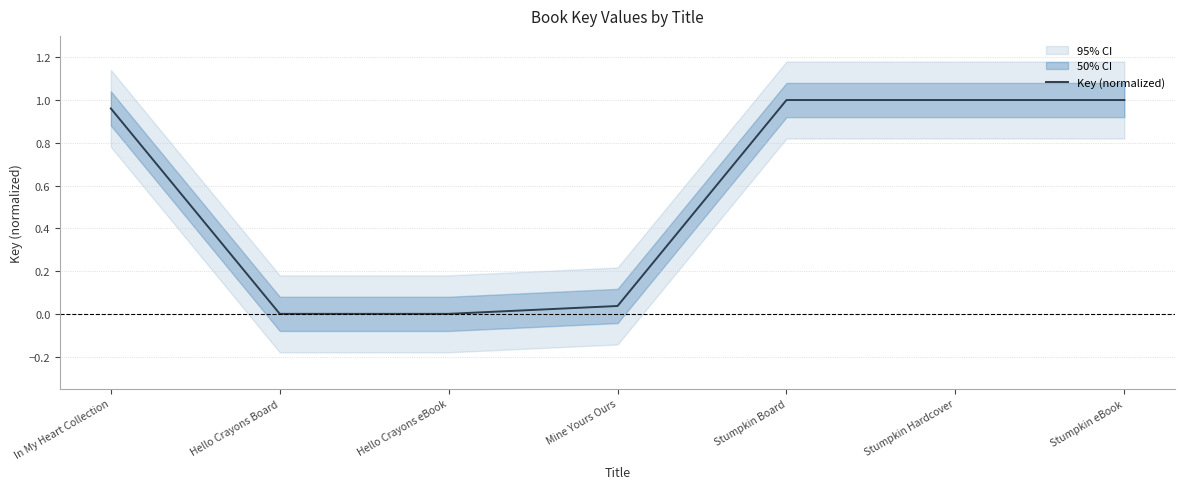

The chart shows a value of 0.0 at Hello Crayons eBook. True or false?

True